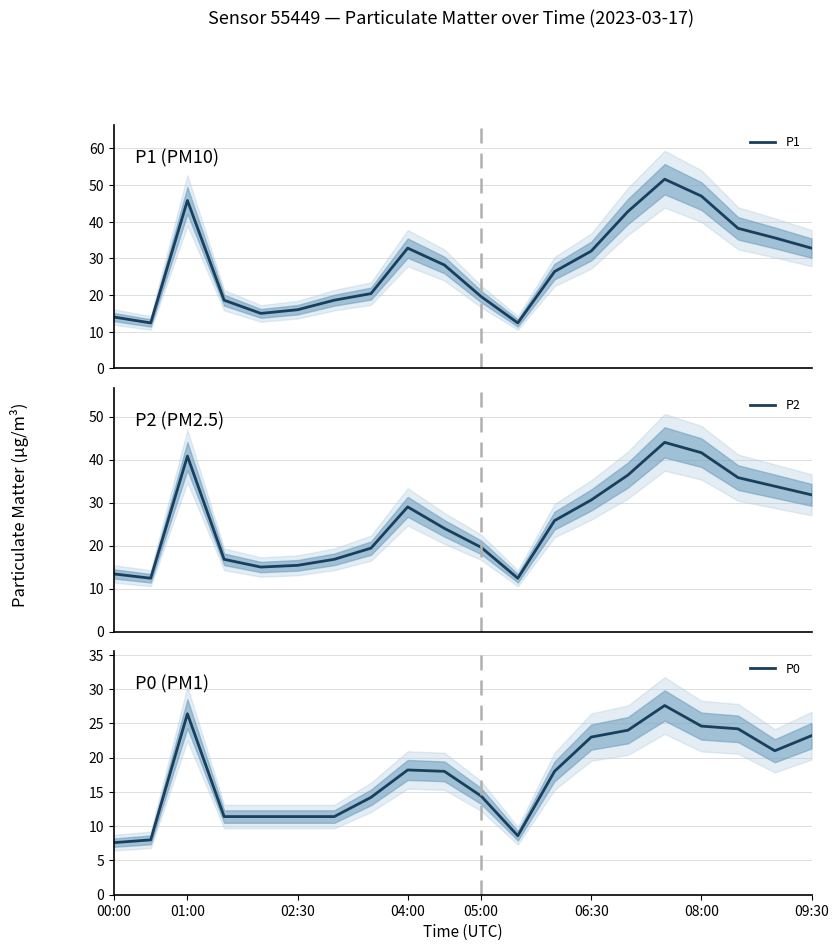

Reading right to left, what are all the values shown in this chart?

P1: 32.8	35.6	38.2	47.0	51.6	42.8	32.0	26.4	12.4	19.6	28.2	32.8	20.4	18.6	16.0	15.0	18.6	45.8	12.4	14.0
P2: 31.8	33.8	35.8	41.6	44.0	36.4	30.6	25.8	12.4	19.6	24.0	29.0	19.4	16.8	15.4	15.0	16.8	40.8	12.4	13.4
P0: 23.2	21.0	24.2	24.6	27.6	24.0	23.0	18.0	8.6	14.4	18.0	18.2	14.2	11.4	11.4	11.4	11.4	26.4	8.0	7.6